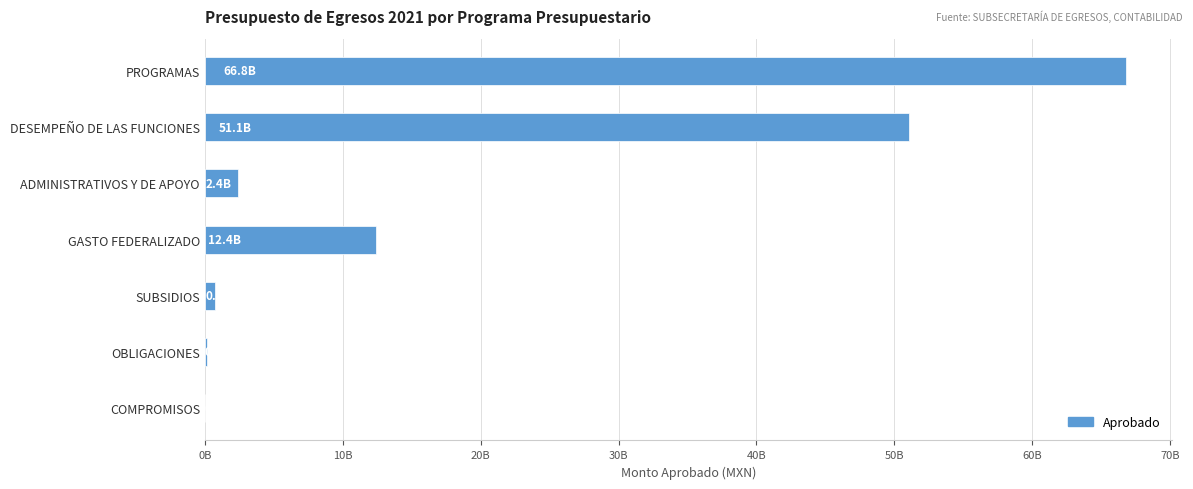

Count the number of data series in this chart.

1